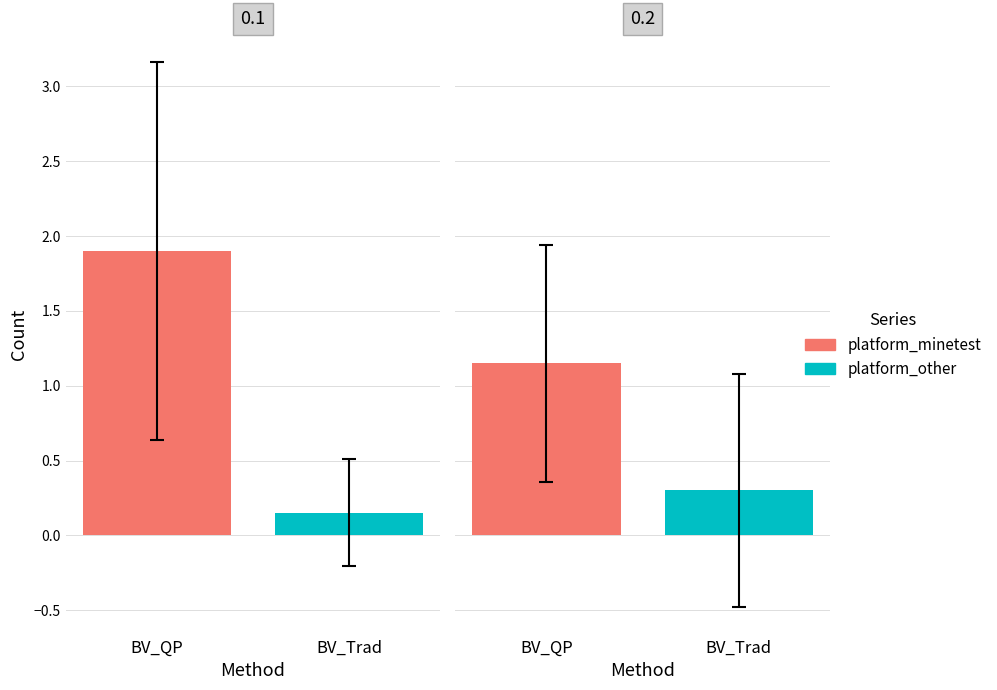

Which series has the largest total across all categories?

platform_minetest